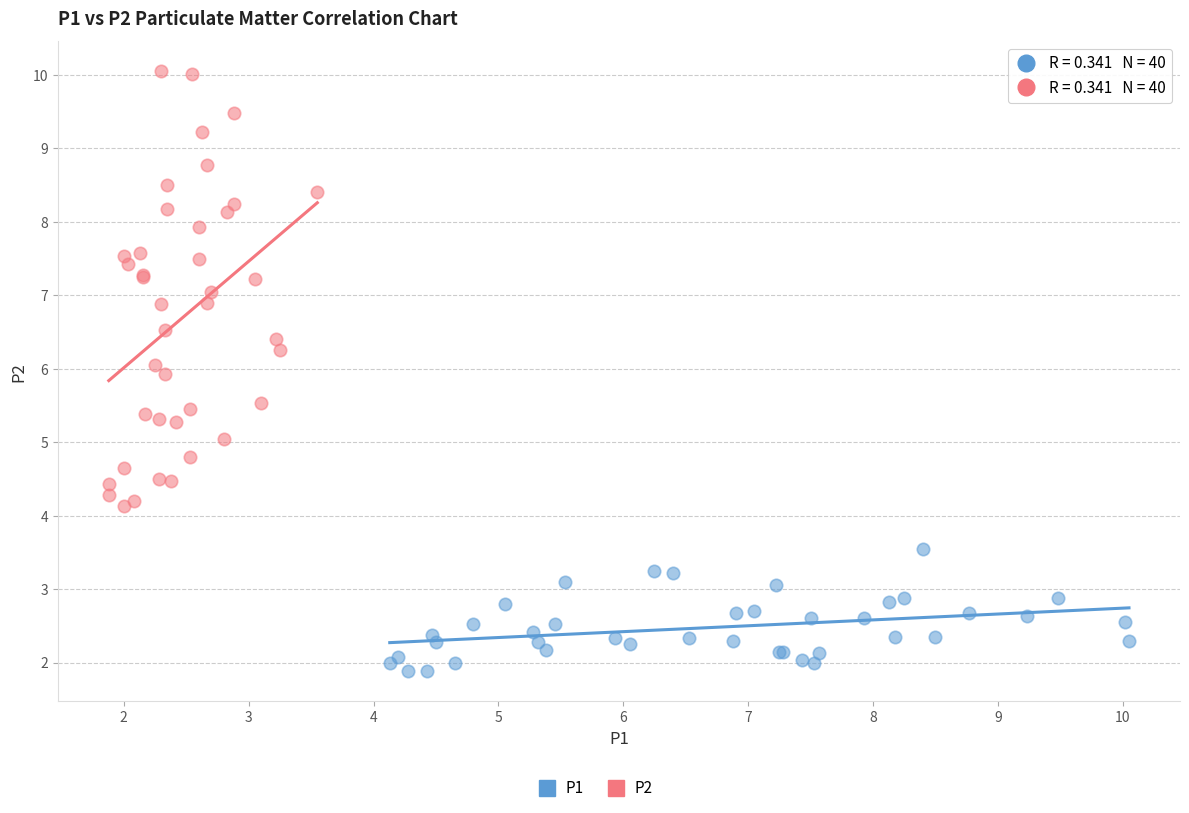

Which series contains the highest Y value?

P2